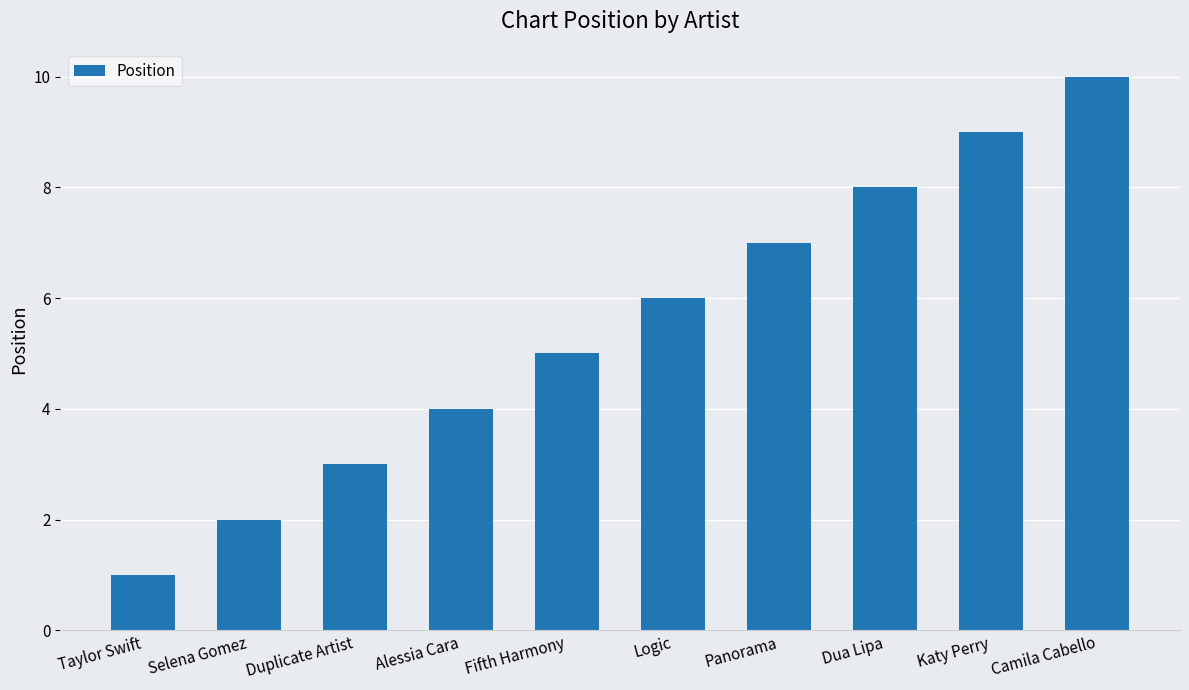

What is the smallest value displayed?

1